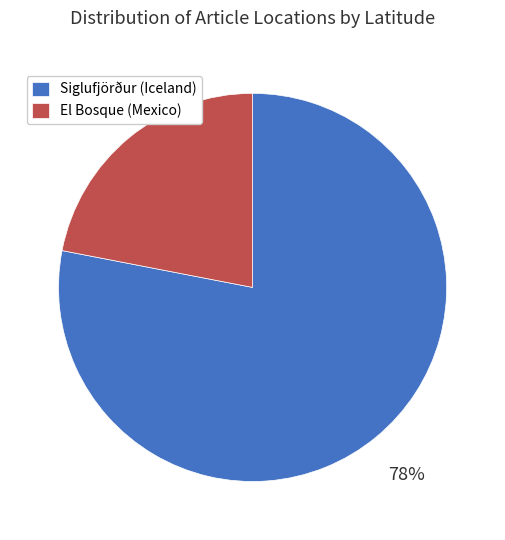

Which category has the biggest portion of the pie?

Siglufjörður (Iceland)